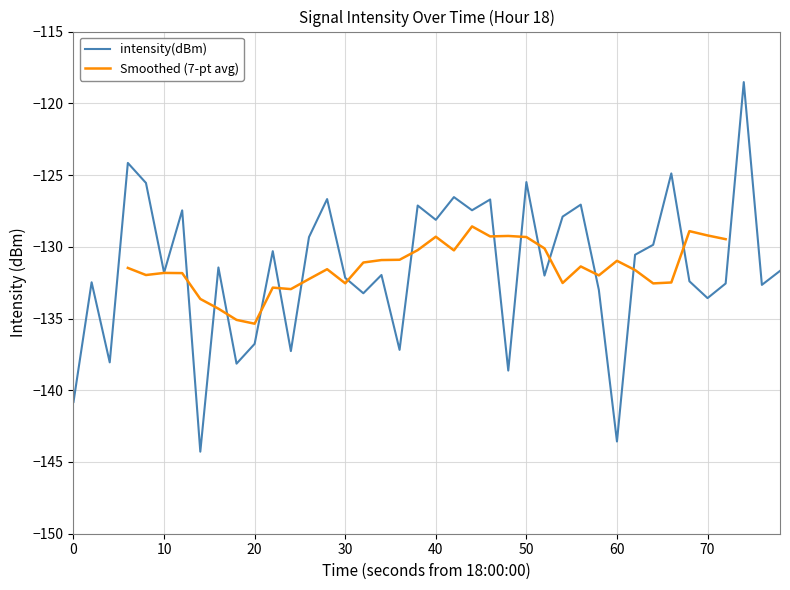

What is the maximum value shown in the chart?

-118.5